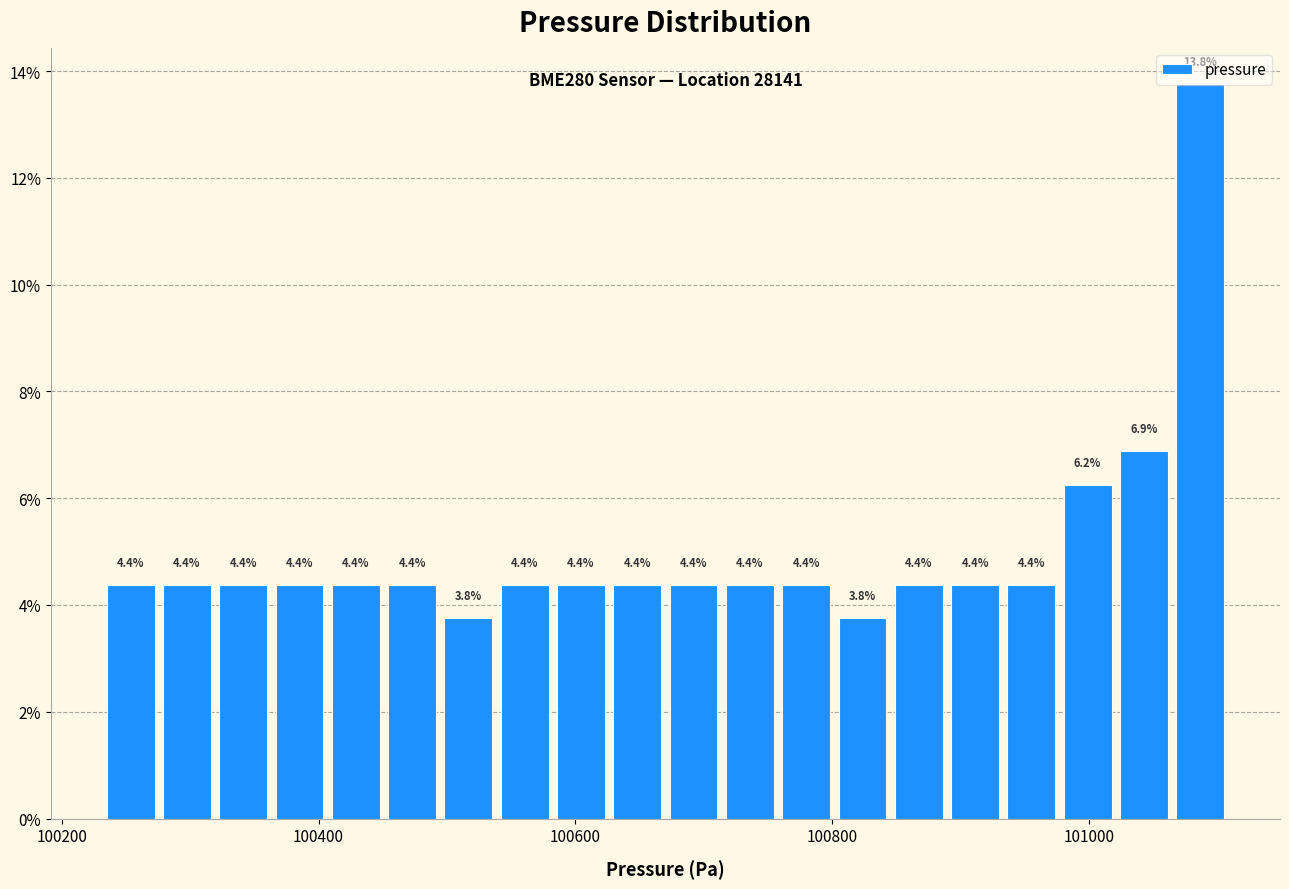

Around what value on the x-axis is the tallest bar? Give the approximate position of its centre, as read against the axis.

101080